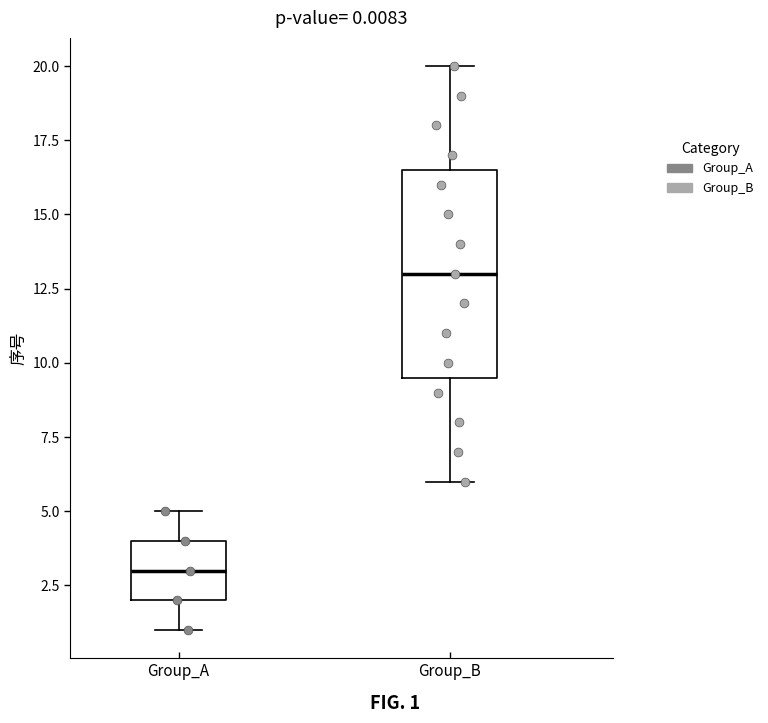

Which box's median line is the highest?

Group_B